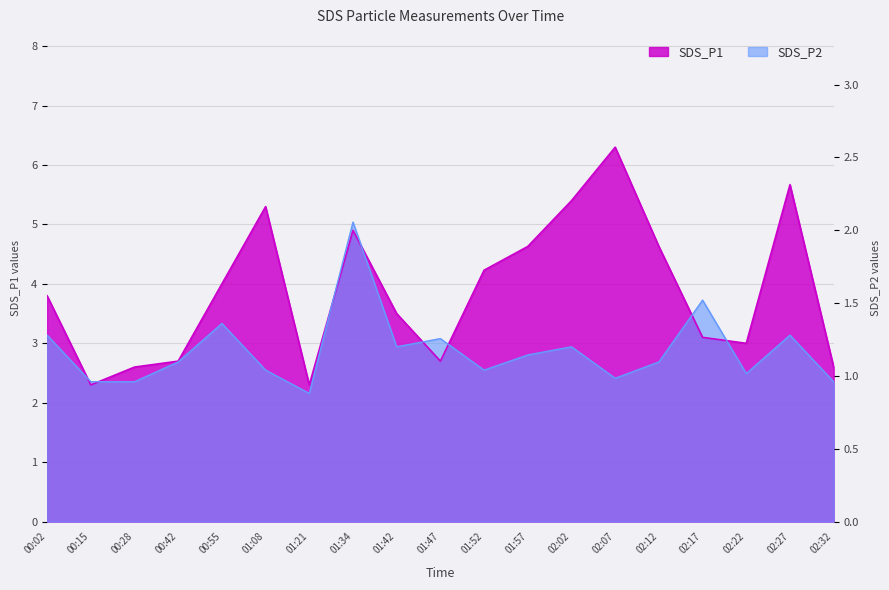

At which label does SDS_P1 reach its minimum?

00:15